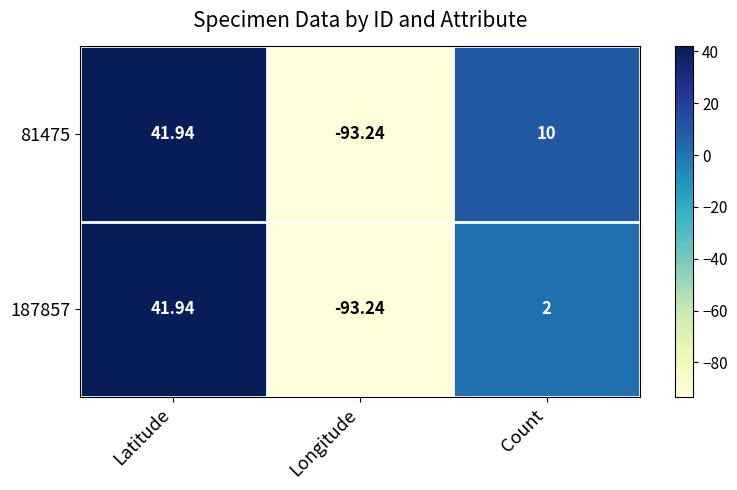

At which label does 187857 first exceed 2?

Latitude